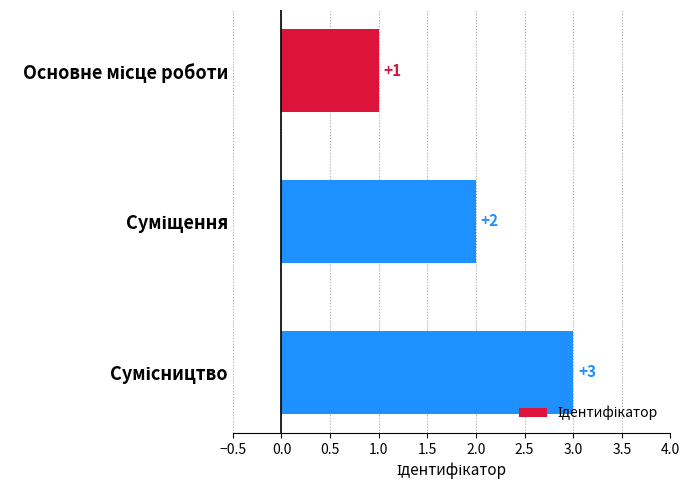

What is the value of the 3rd bar from the top?

3